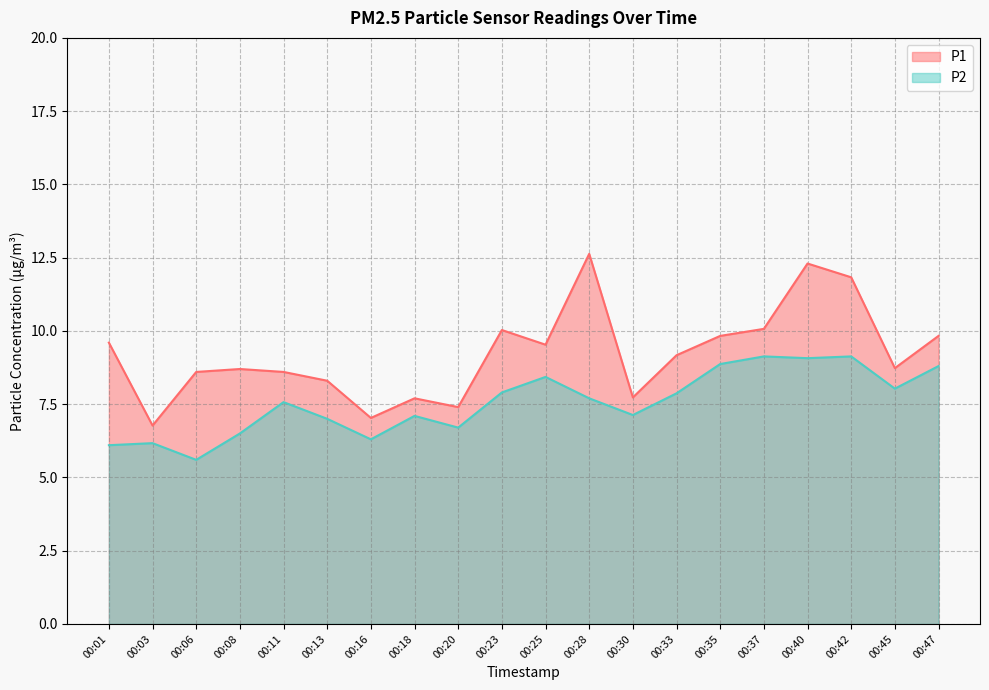

Is it true that P2 equals 8.4 at 00:25?

True